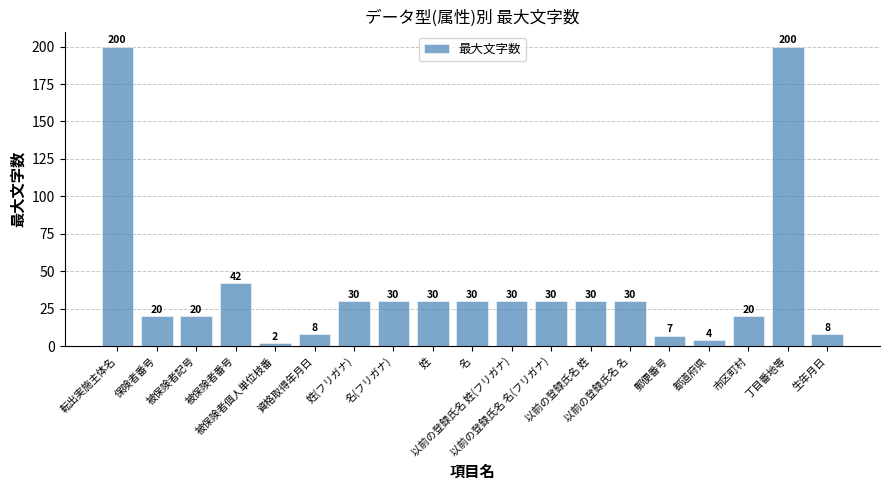

What is the minimum value shown in the chart?

2